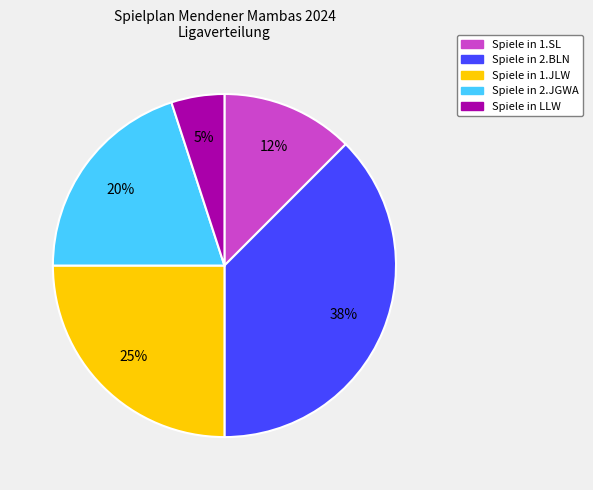

To the nearest percent, what is the average slice percentage?

20%